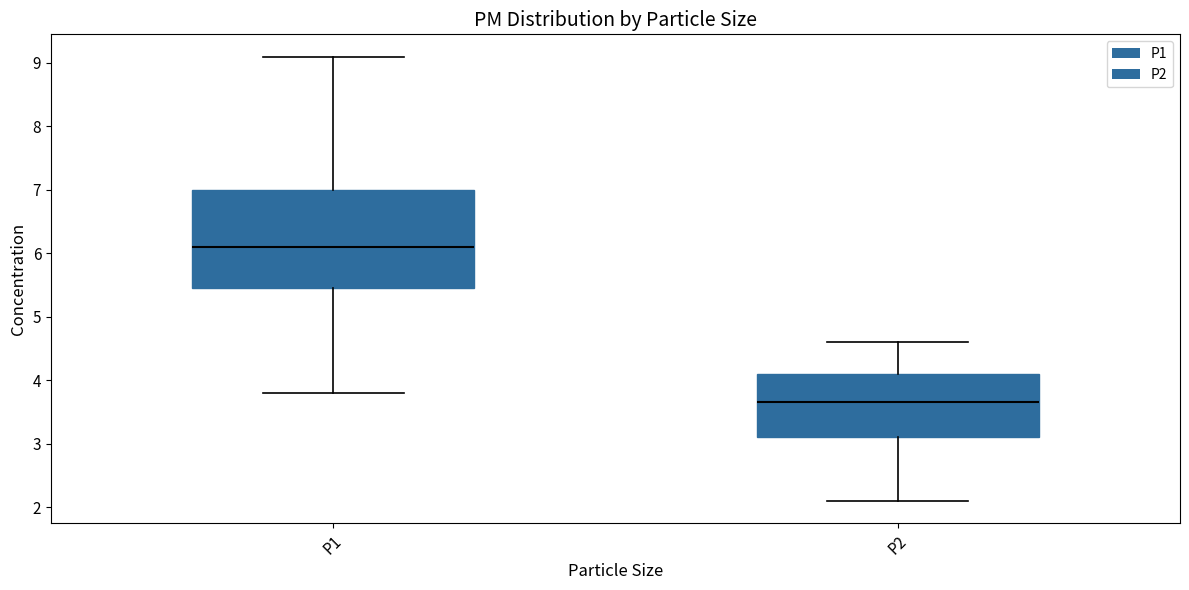

Which box is the tallest, from its lower edge to its upper edge?

P1